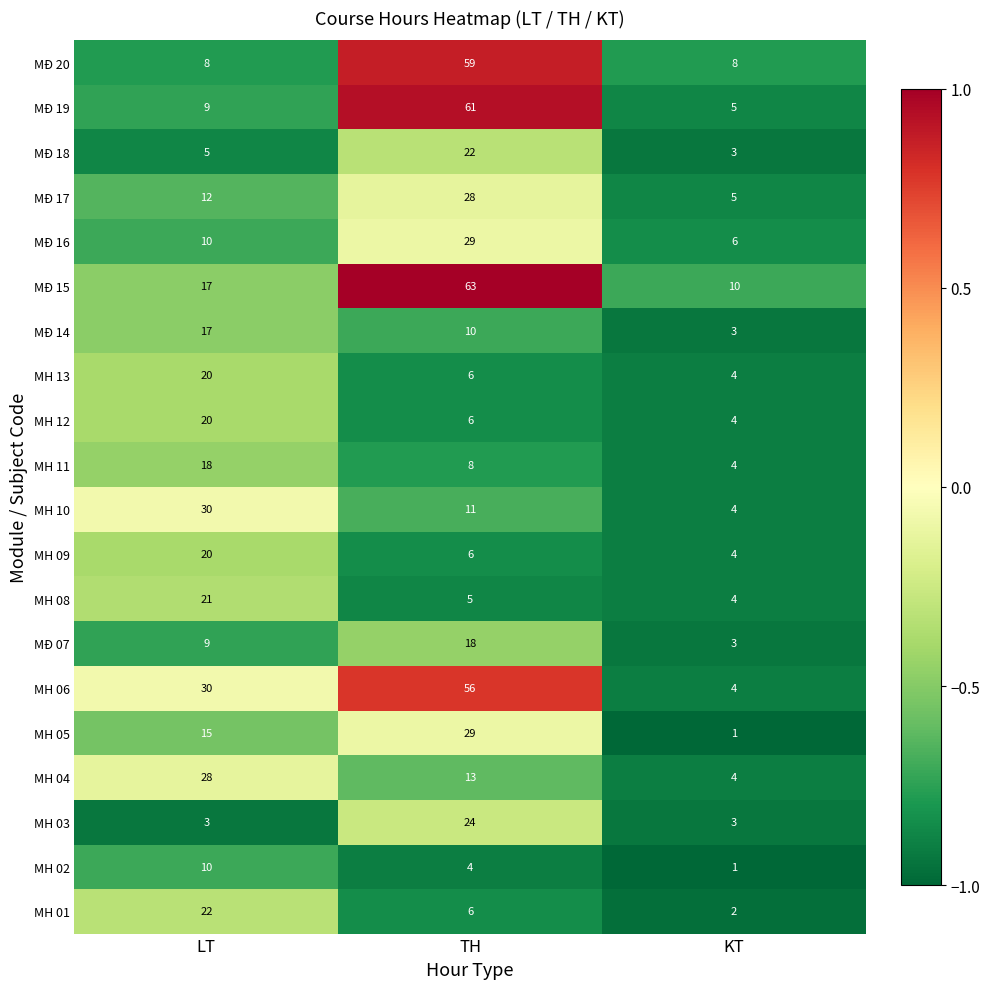

Which category has the highest value across all series?

TH